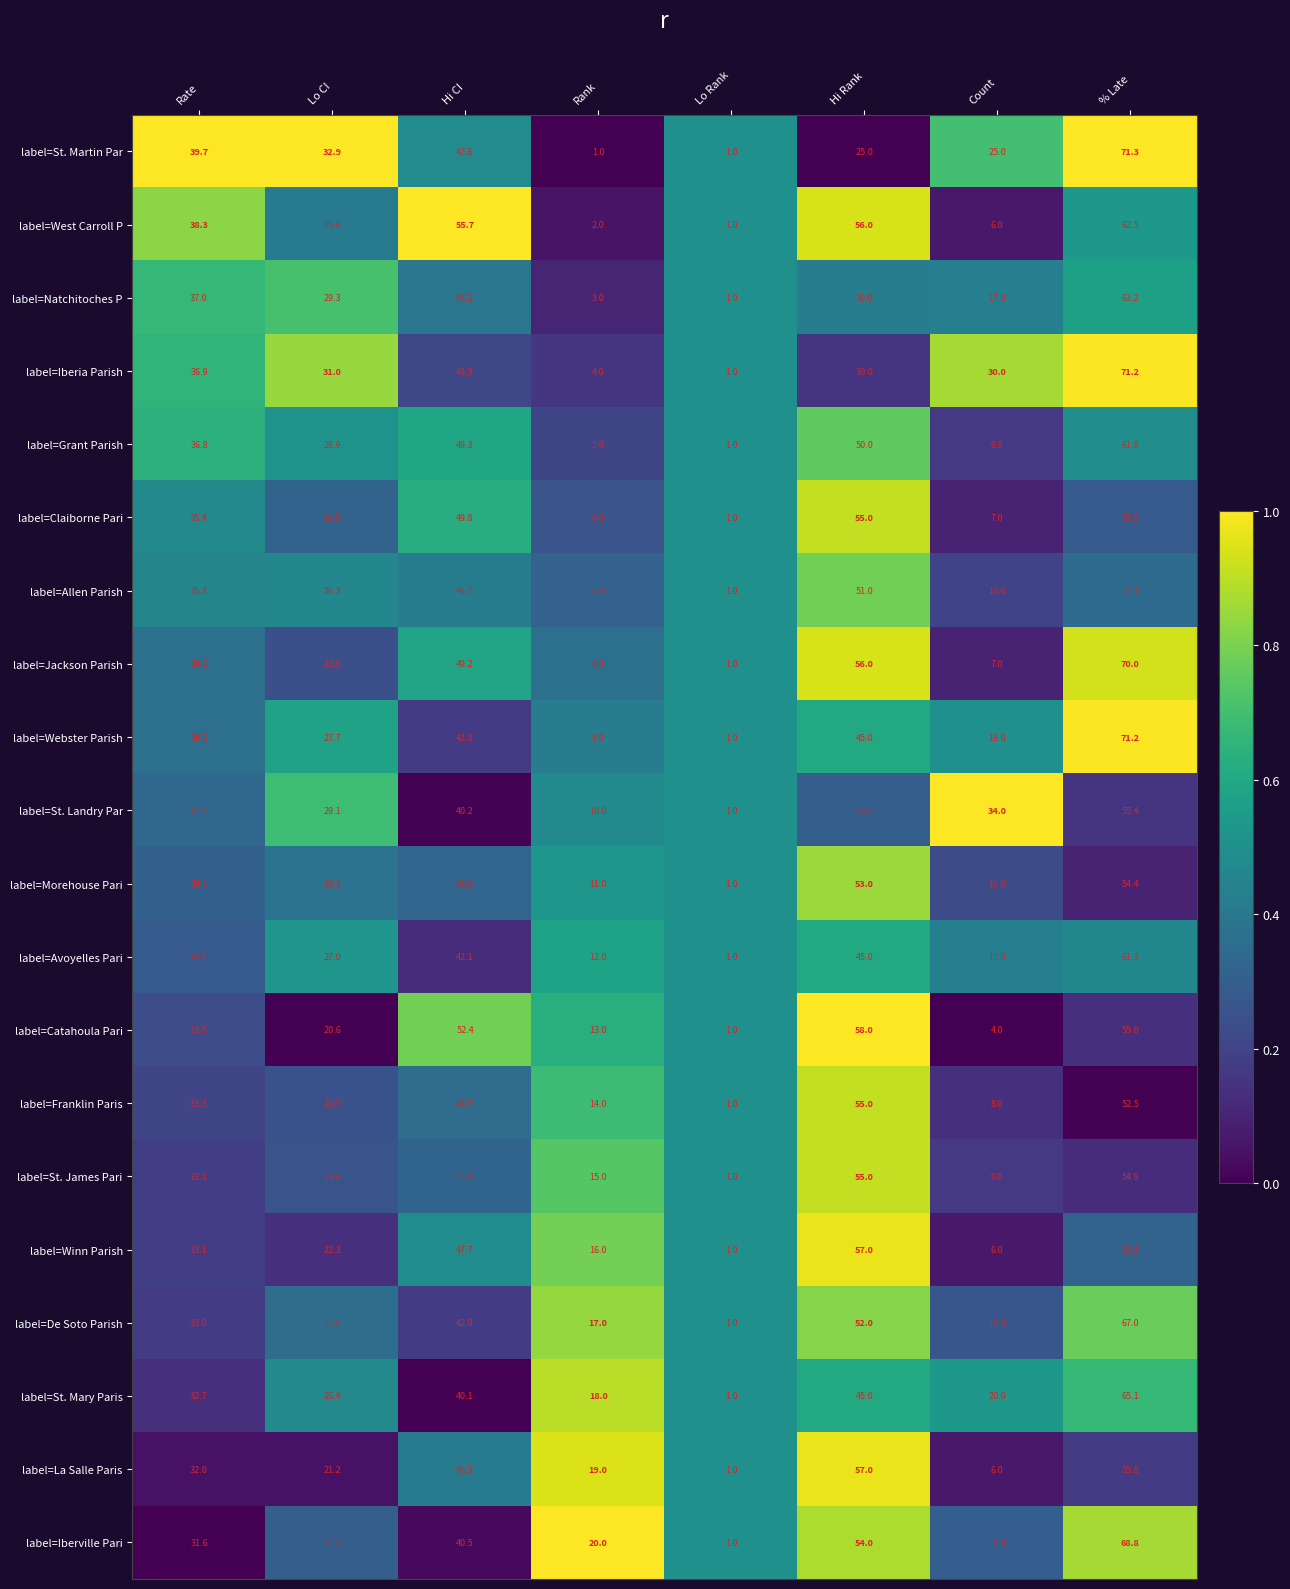

Where is label=Morehouse Pari nearest to the value 27?

Lo CI